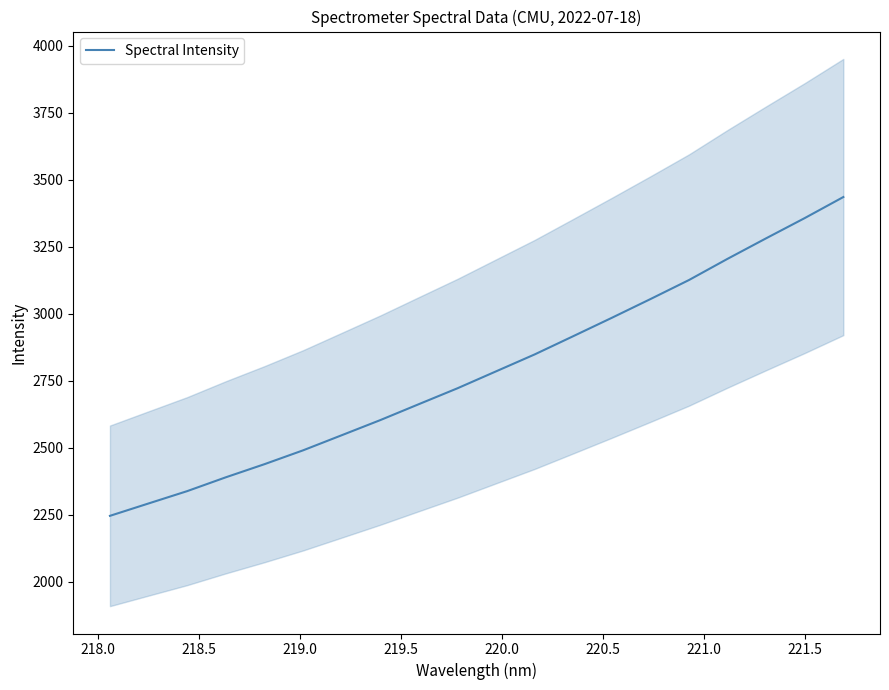

How many values exceed 2784?

10